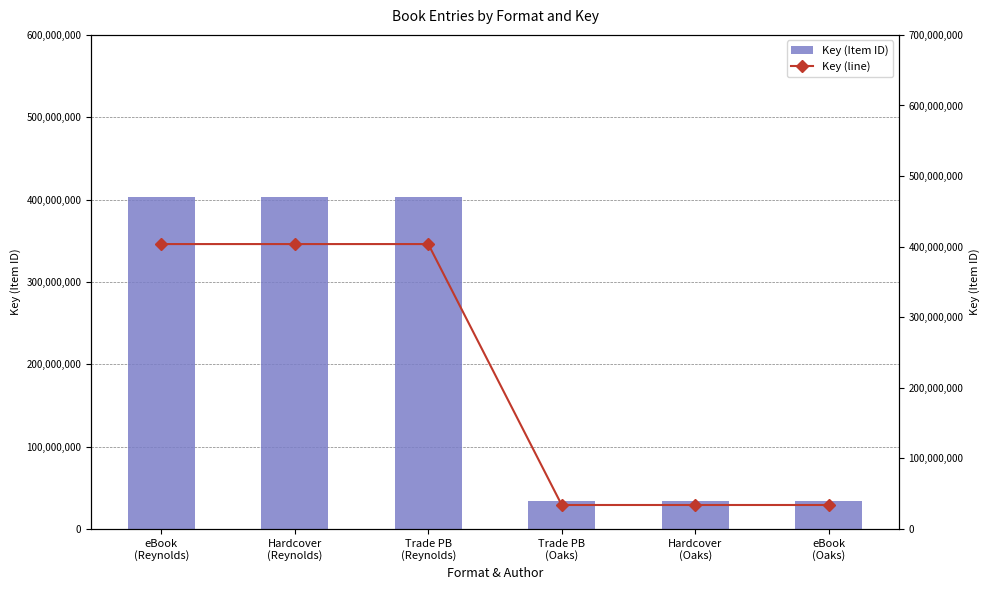

The Key (line) series shows 7967933 at Hardcover
(Oaks). True or false?

False